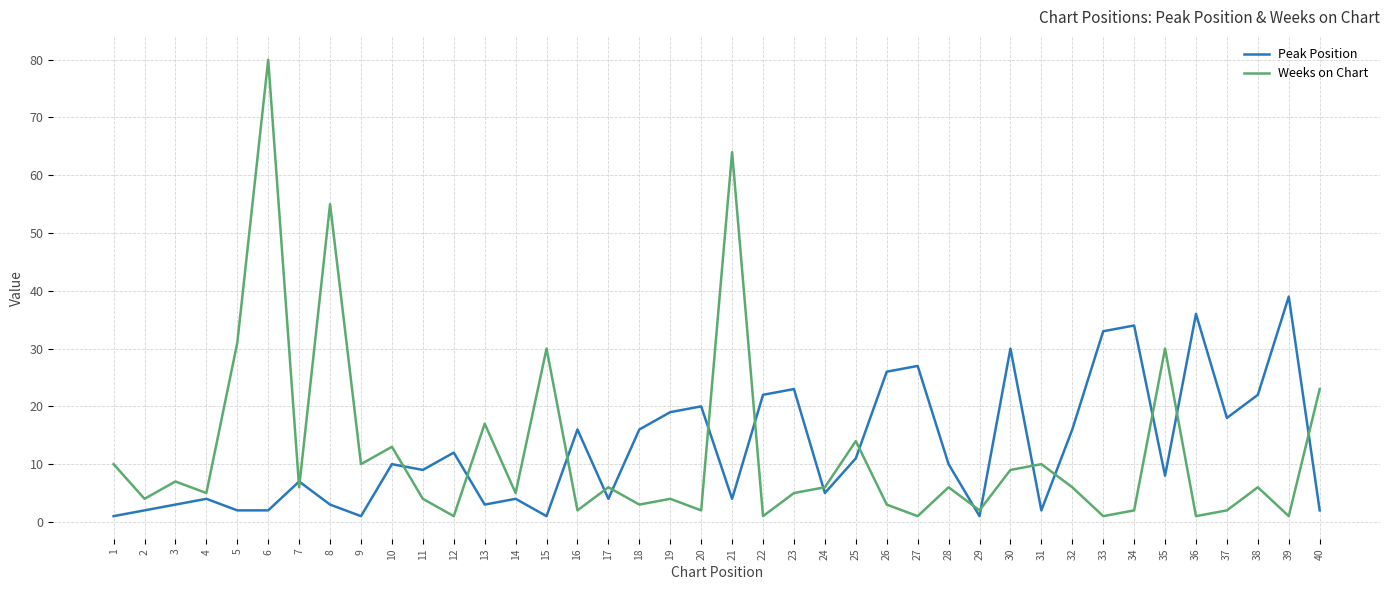

Which category has the highest value across all series?

6